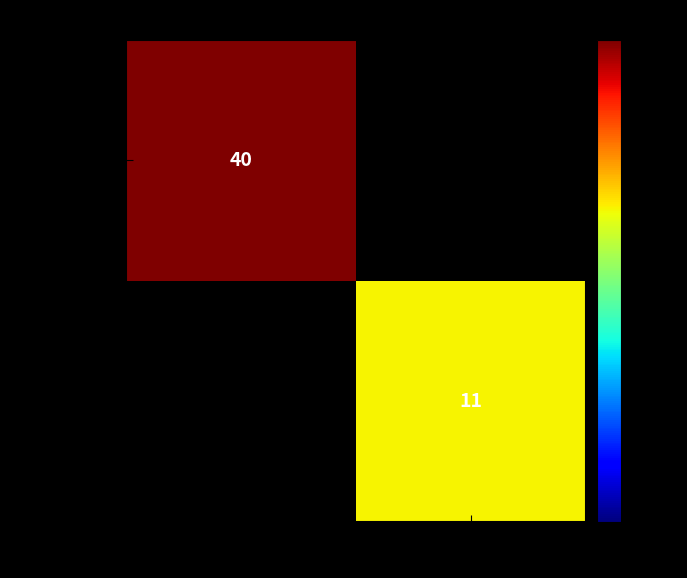

Is the value of 4bfe3858...118 at -1 greater than the value of a18c4bbd...ad9 at 1?

Yes